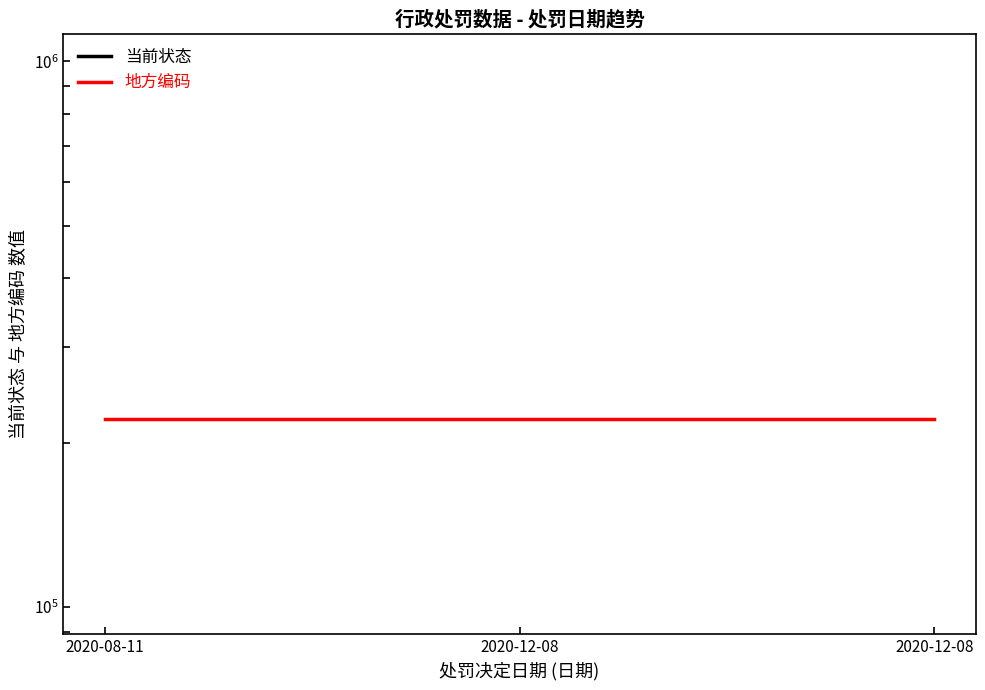

True or false: 当前状态 has a value of 0 at 2020-08-11.

True